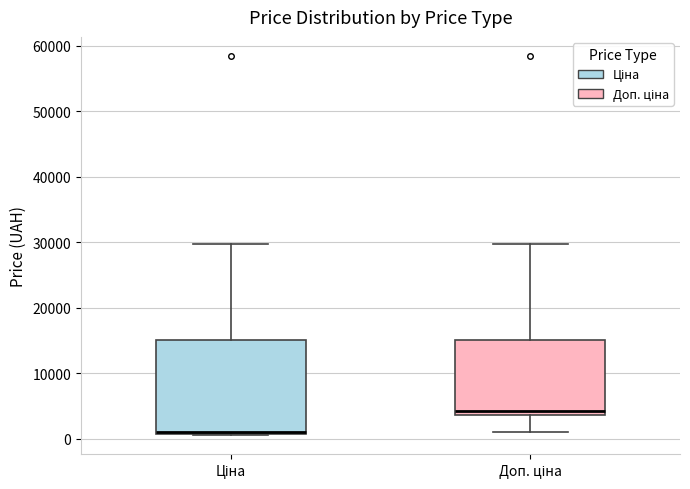

Where does the upper whisker of the box for Доп. ціна end on the y-axis? The values are not printed on the chart, so give them approximately, as read against the axis.

30000